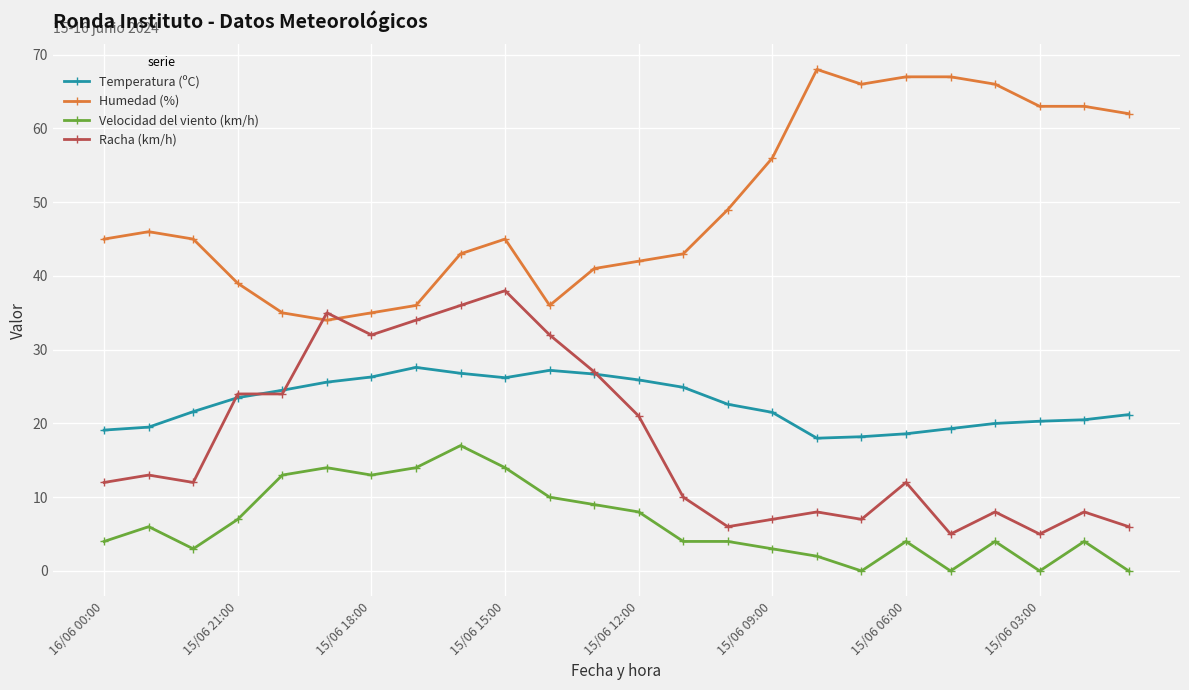

True or false: Racha (km/h) has more than 2 interior local peaks.

True